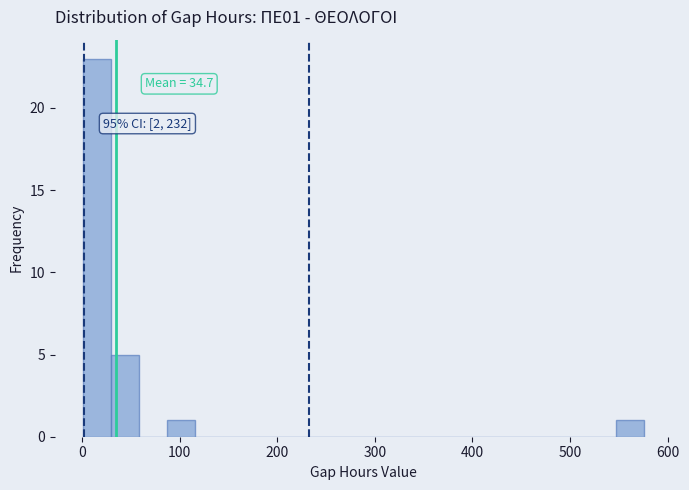

Read against the x-axis, roughly where is the centre of the tallest bar?

20